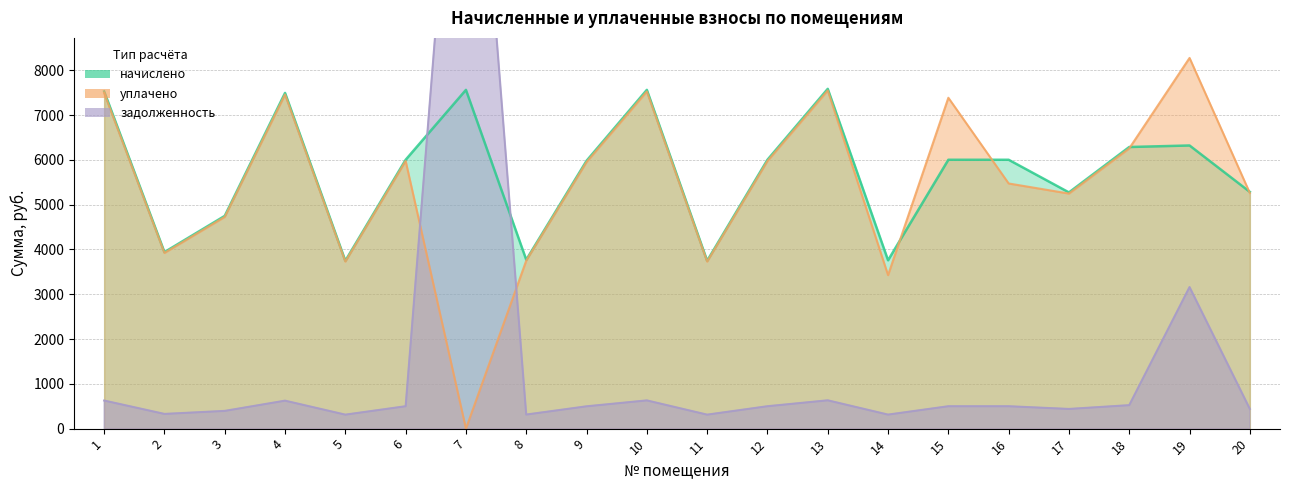

Between 5 and 4, which is larger?

4